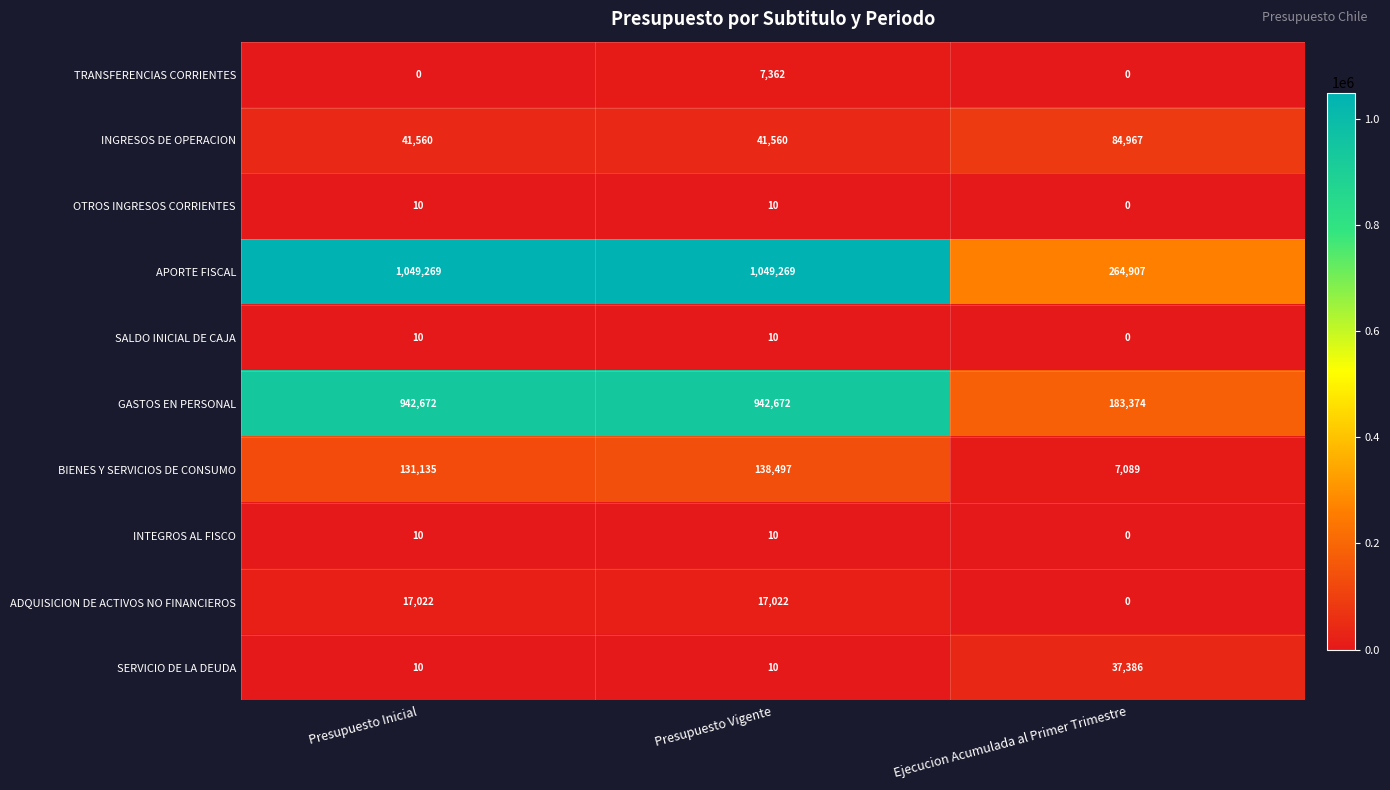

What is the minimum value for APORTE FISCAL?

264907